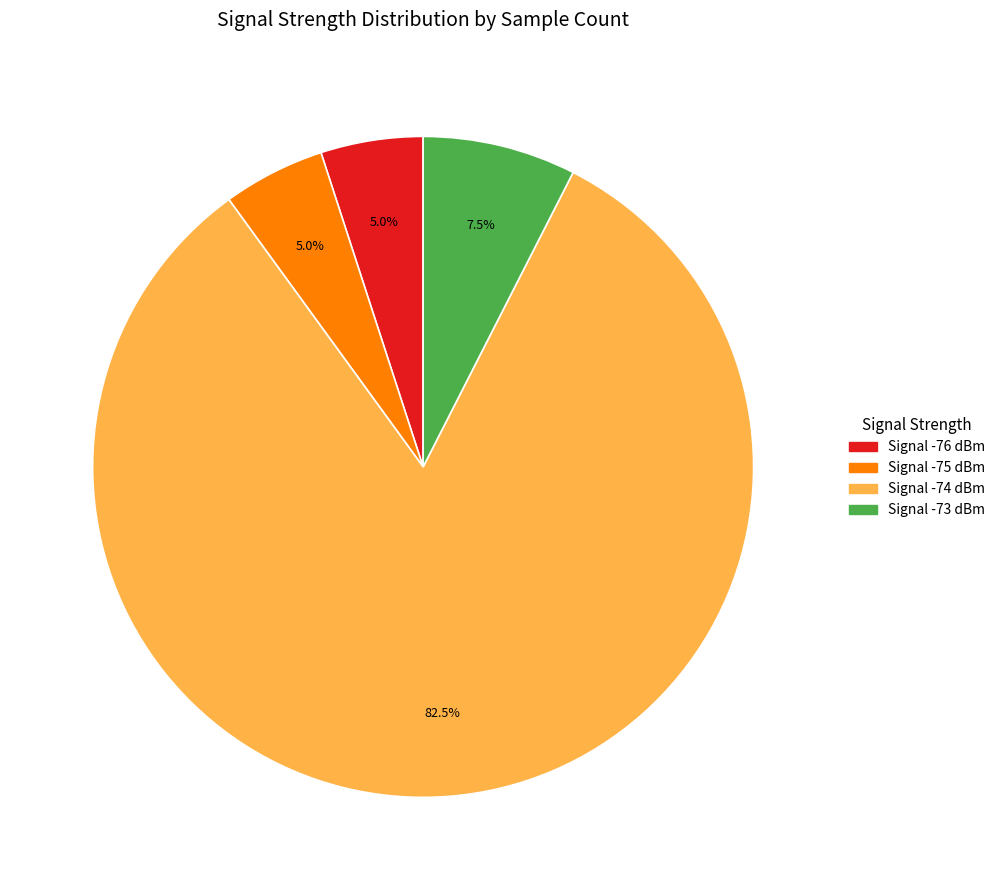

What is the total percentage of Signal -75 dBm and Signal -76 dBm?

10.0%